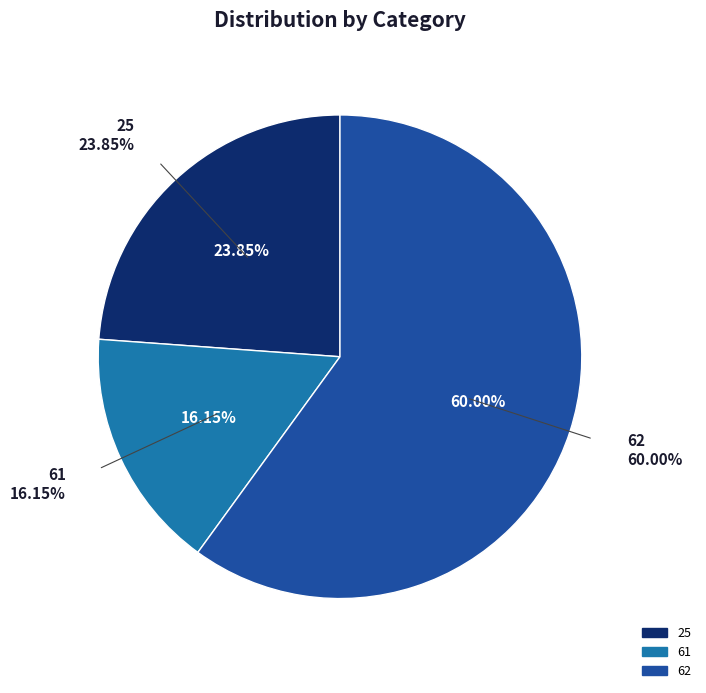

Does any single category account for the majority?

Yes